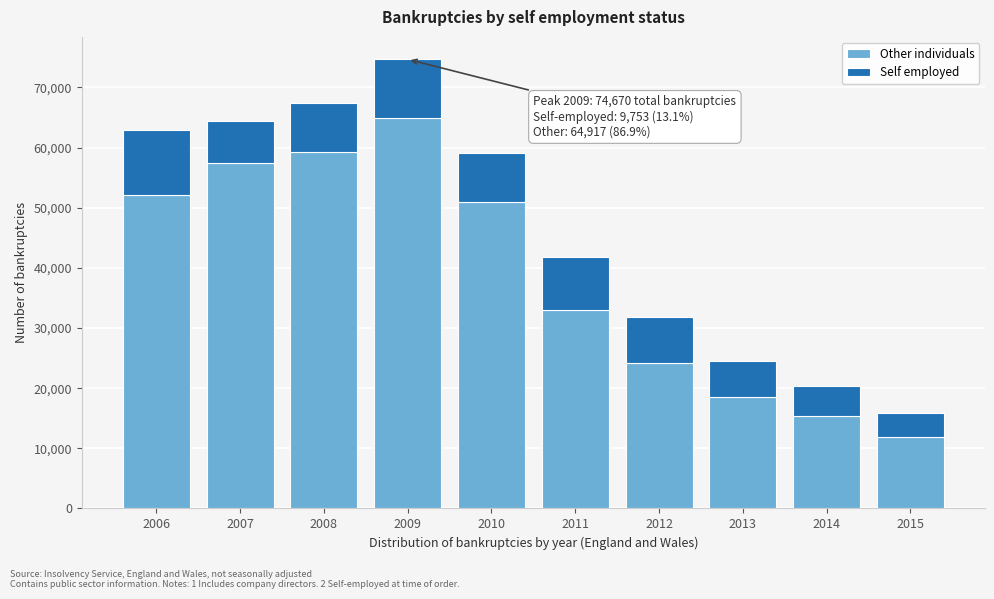

Reading left to right, transcribe the values for Other individuals.

52062	57422	59245	64917	51029	32983	24264	18572	15389	11941